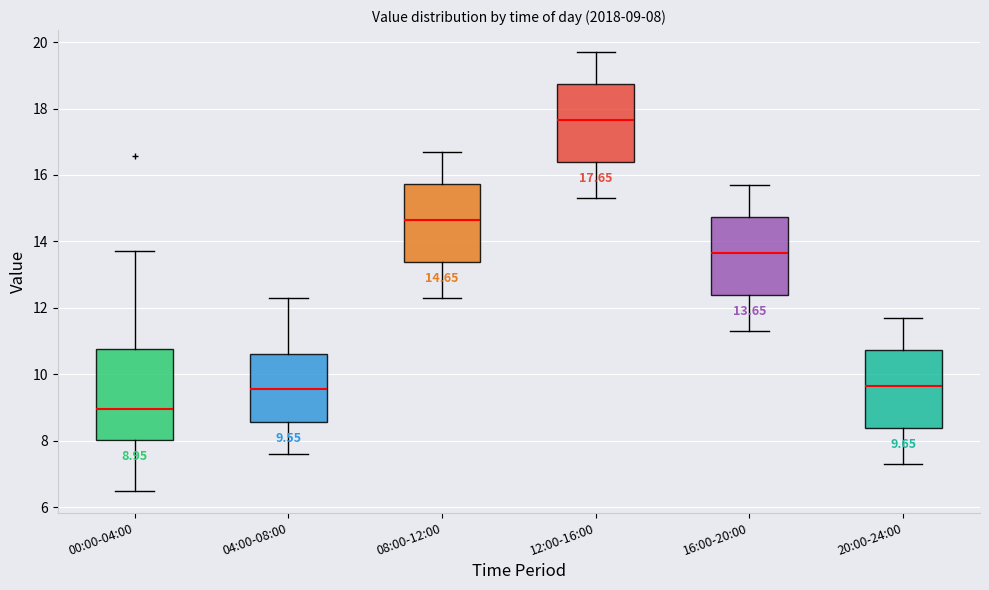

Comparing the boxes themselves (not the whiskers), which one is the tallest?

00:00-04:00